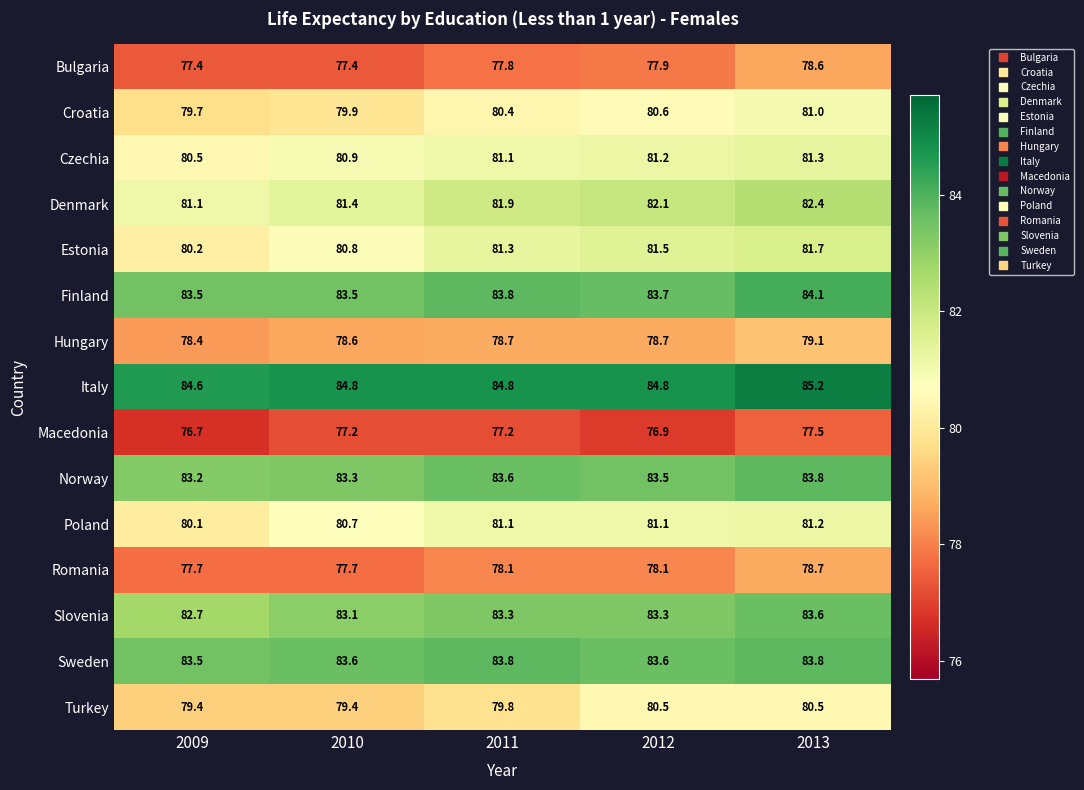

What is the maximum value shown in the chart?

85.2